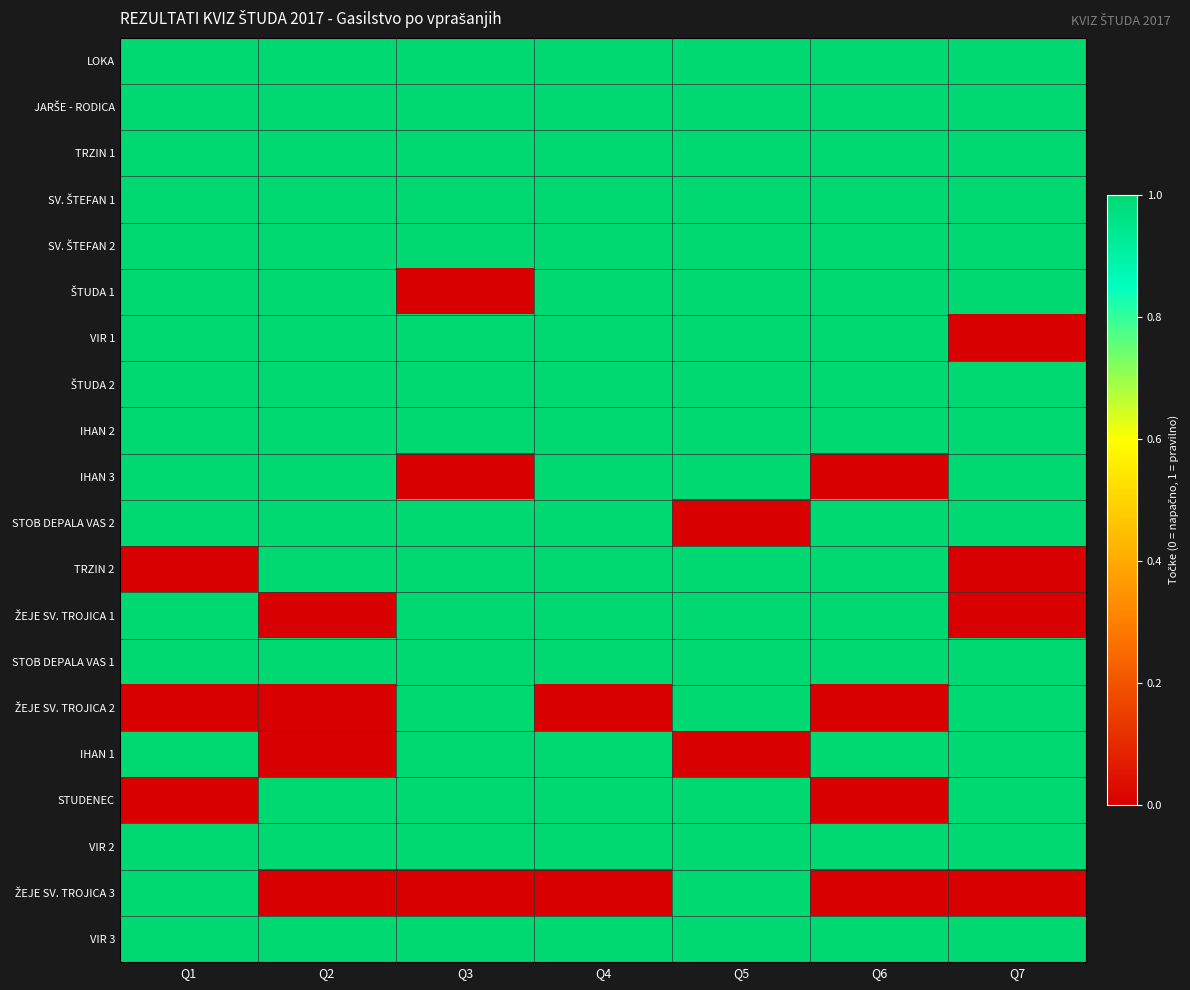

At Q2, list the series in order from largest to smallest.

LOKA, JARŠE - RODICA, TRZIN 1, SV. ŠTEFAN 1, SV. ŠTEFAN 2, ŠTUDA 1, VIR 1, ŠTUDA 2, IHAN 2, IHAN 3, STOB DEPALA VAS 2, TRZIN 2, STOB DEPALA VAS 1, STUDENEC, VIR 2, VIR 3, ŽEJE SV. TROJICA 1, ŽEJE SV. TROJICA 2, IHAN 1, ŽEJE SV. TROJICA 3